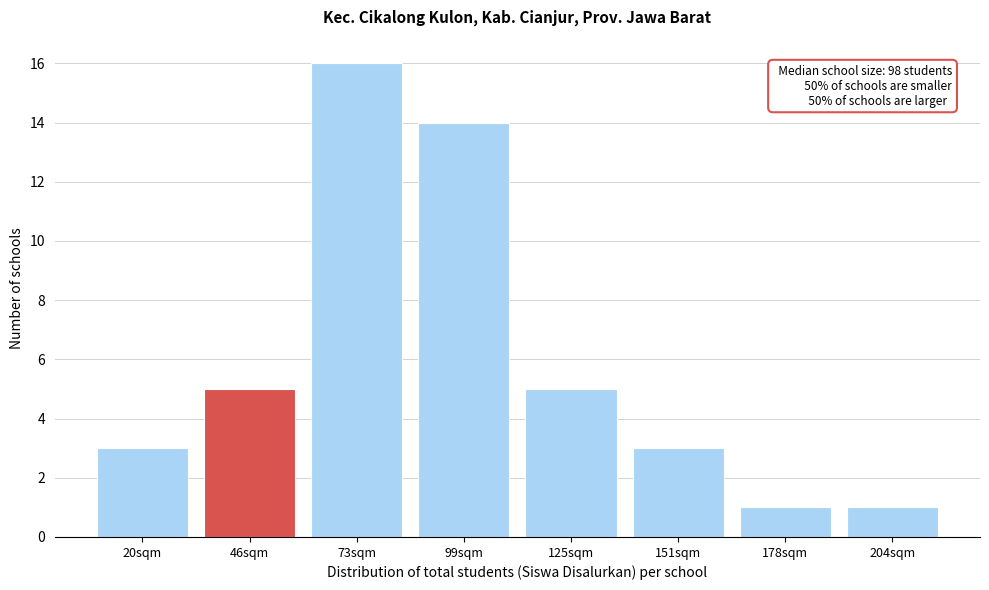

Reading left to right, extract all data points from this chart.

20sqm=3	46sqm=5	73sqm=16	99sqm=14	125sqm=5	151sqm=3	178sqm=1	204sqm=1